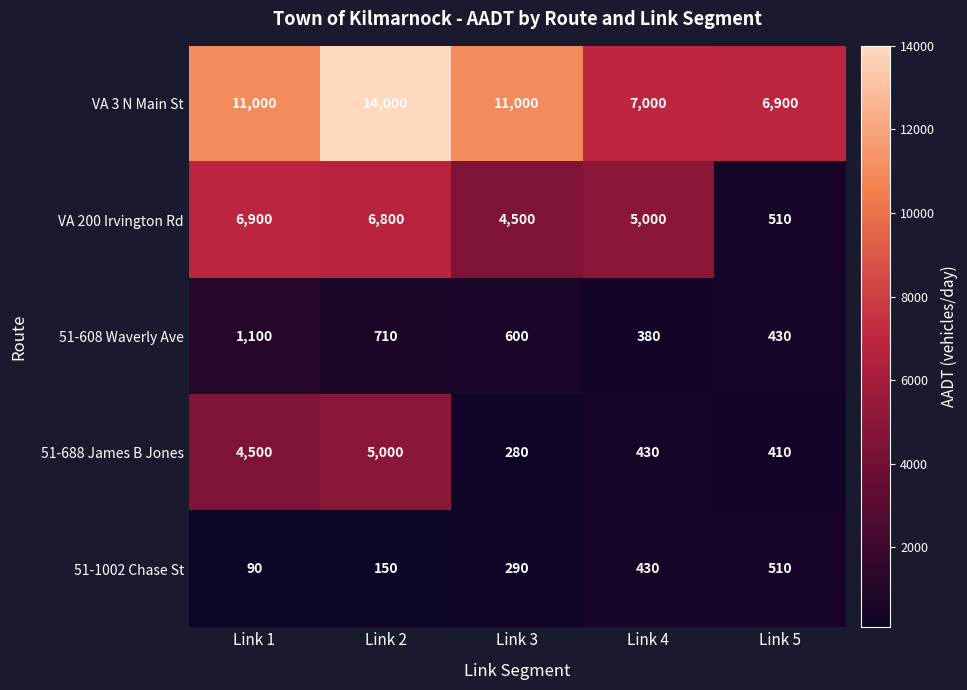

Read the 51-608 Waverly Ave value at Link 1, to the nearest 10.

1100